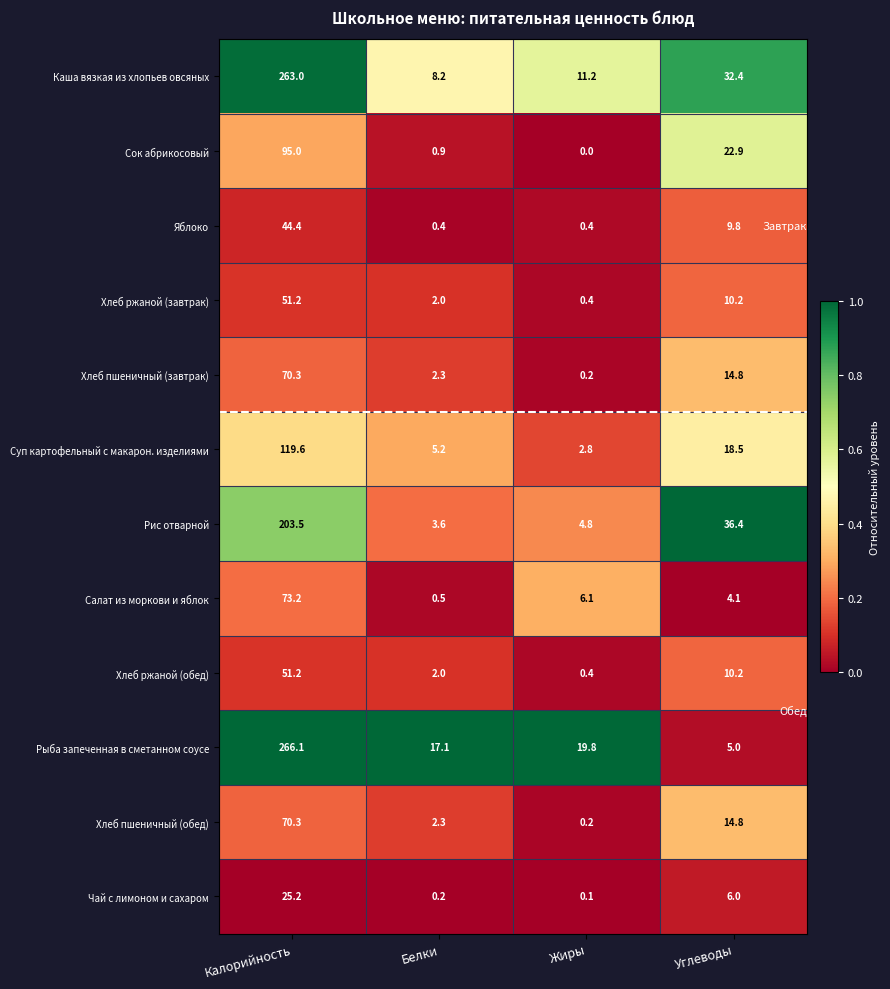

Read the Хлеб пшеничный (обед) value at Углеводы.

14.8